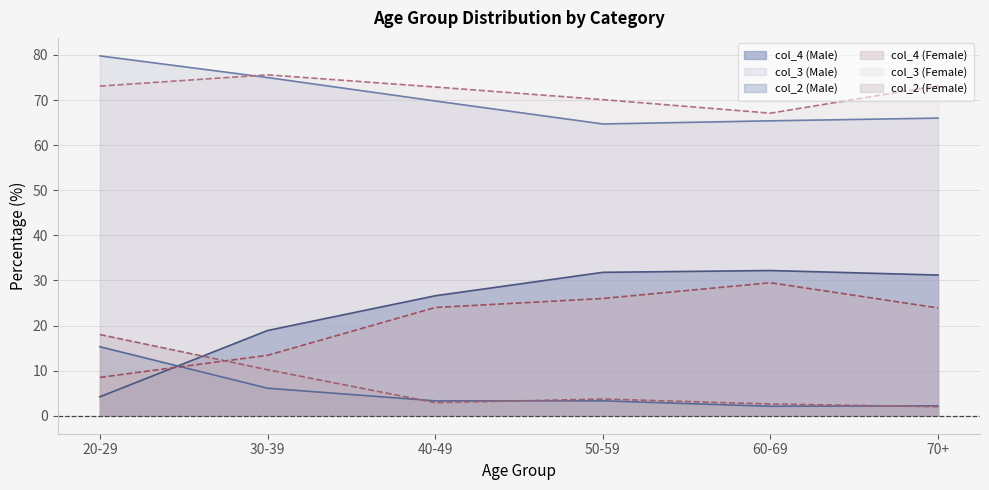

In col_3 (Male), how many points are lower than both neighbors (excluding endpoints)?

1